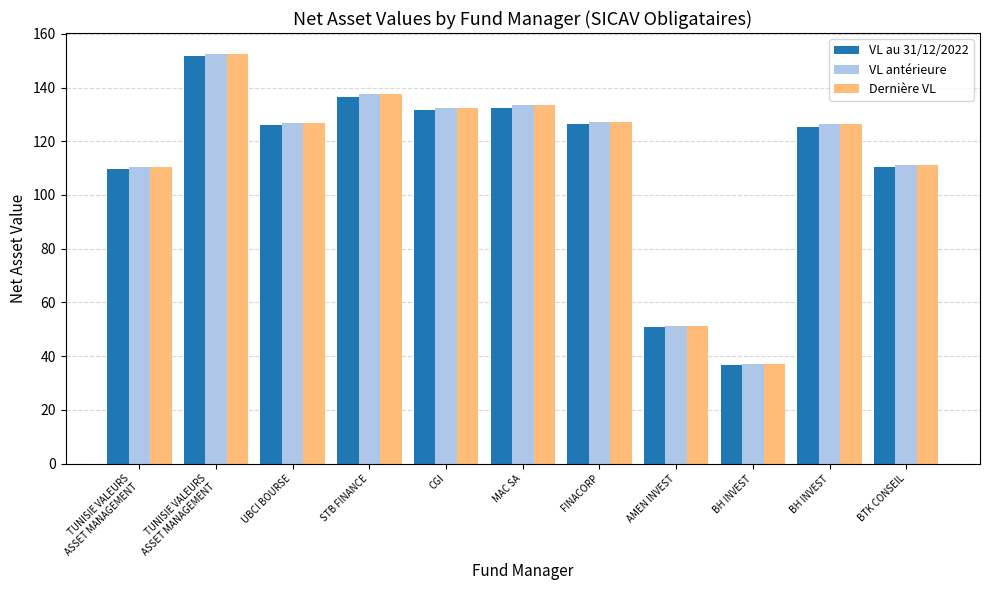

Reading left to right, extract all data points from this chart.

VL au 31/12/2022: 109.8	151.6	126.0	136.5	131.7	132.5	126.3	50.8	36.8	125.4	110.5
VL antérieure: 110.5	152.6	126.8	137.4	132.5	133.5	127.1	51.1	37.1	126.3	111.2
Dernière VL: 110.5	152.7	126.9	137.4	132.5	133.6	127.1	51.1	37.1	126.3	111.2